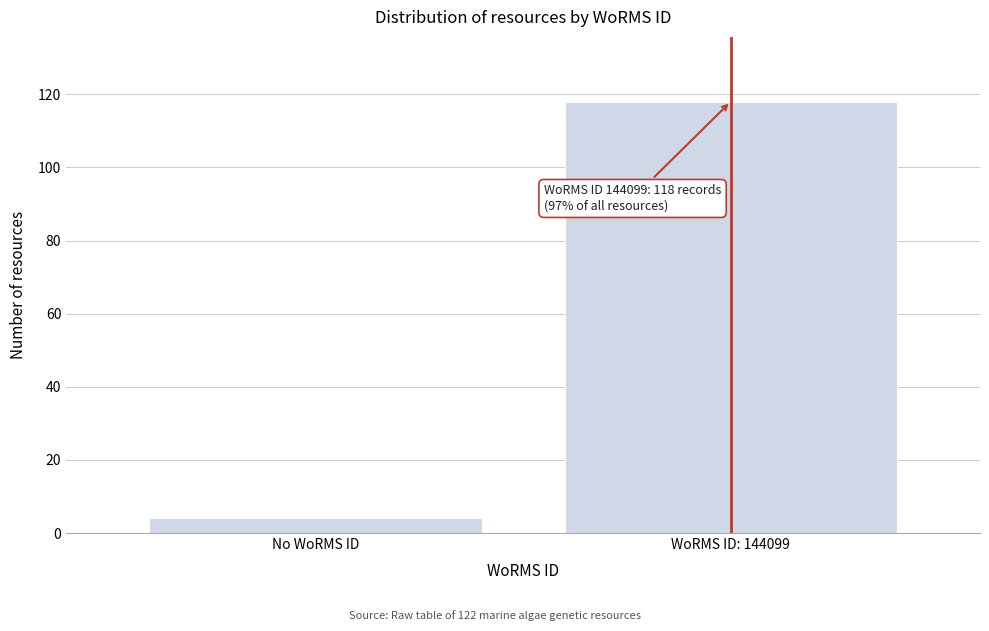

Reading right to left, list all the values displayed in this chart.

118	4